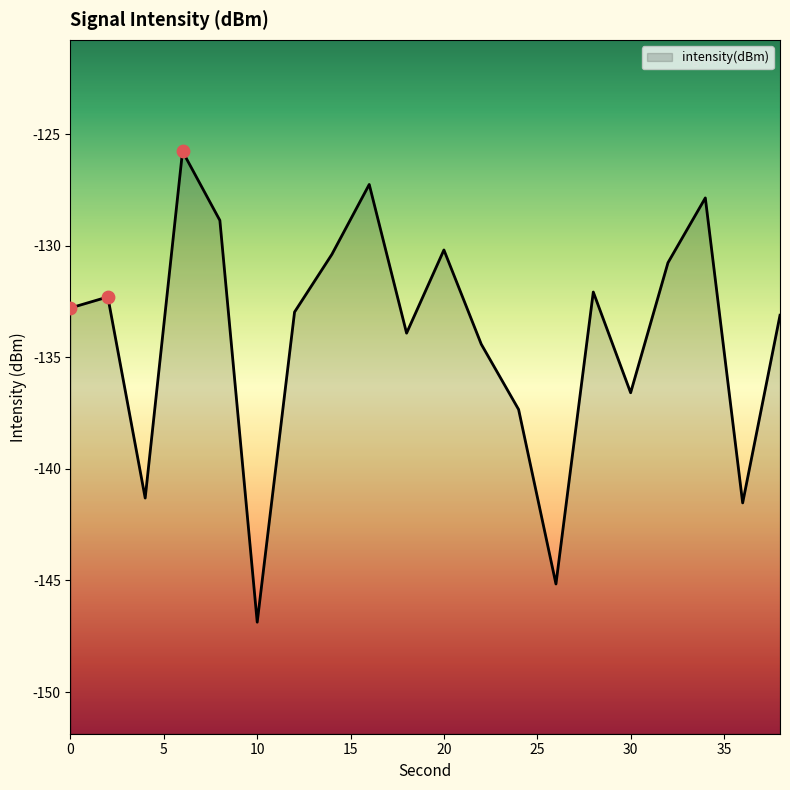

What is the change in value from 12 to 32?

+2.2